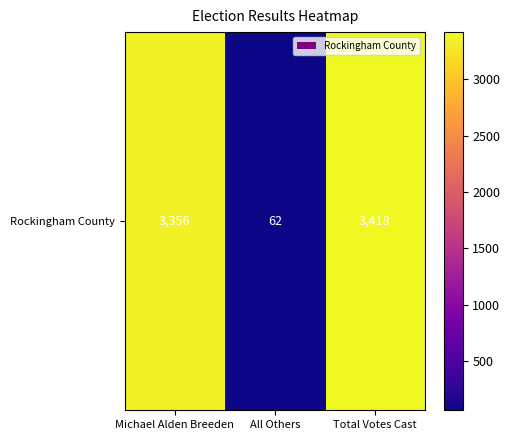

Which category has the lowest value across all series?

All Others